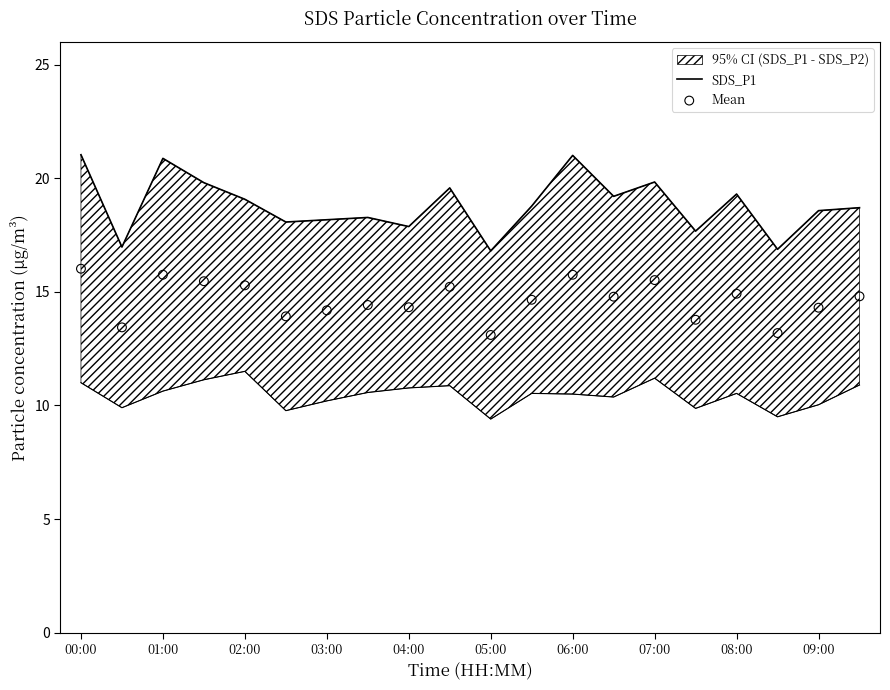

Which series reaches the minimum Y coordinate?

Mean